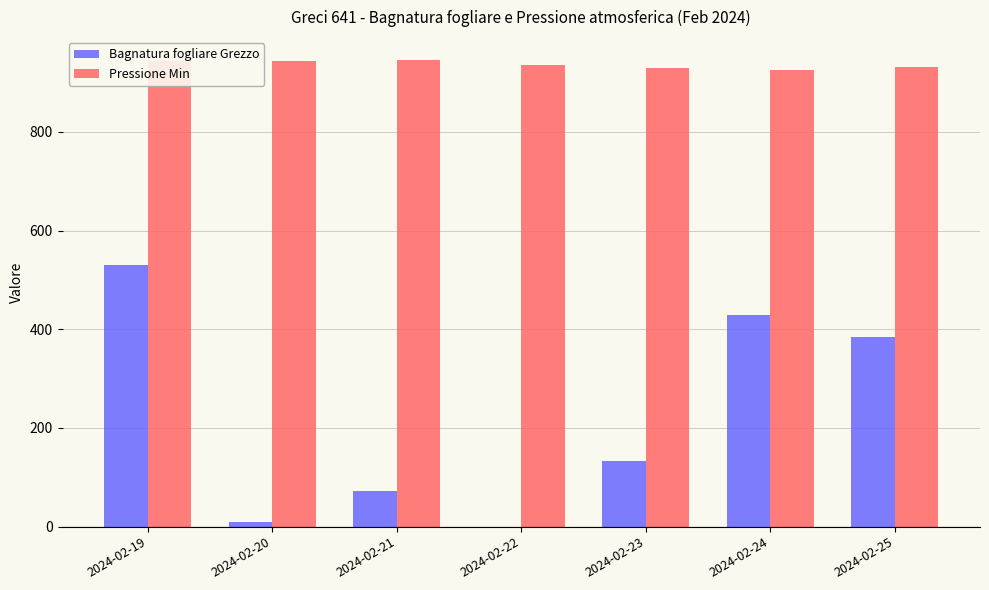

How many data points in Bagnatura fogliare Grezzo are above 132?

4